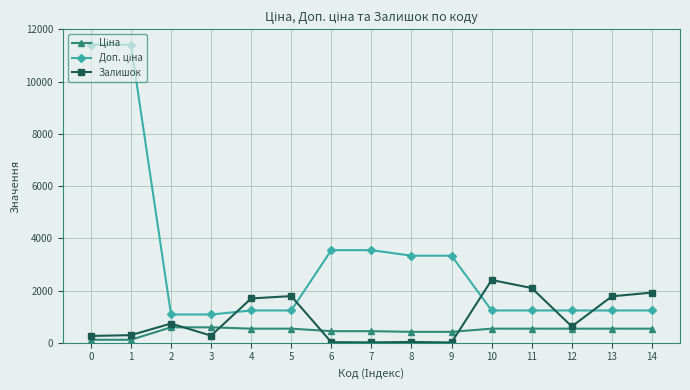

What is the total value across all series at 5?

3560.4